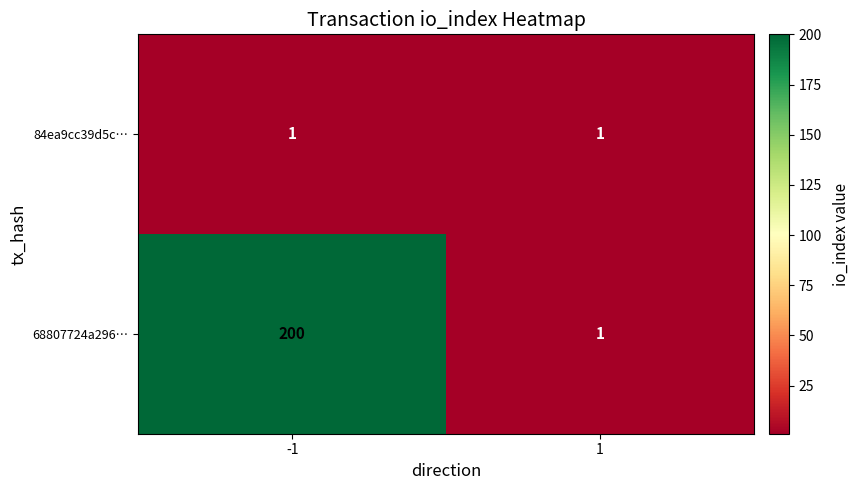

What is the minimum value shown in the chart?

1